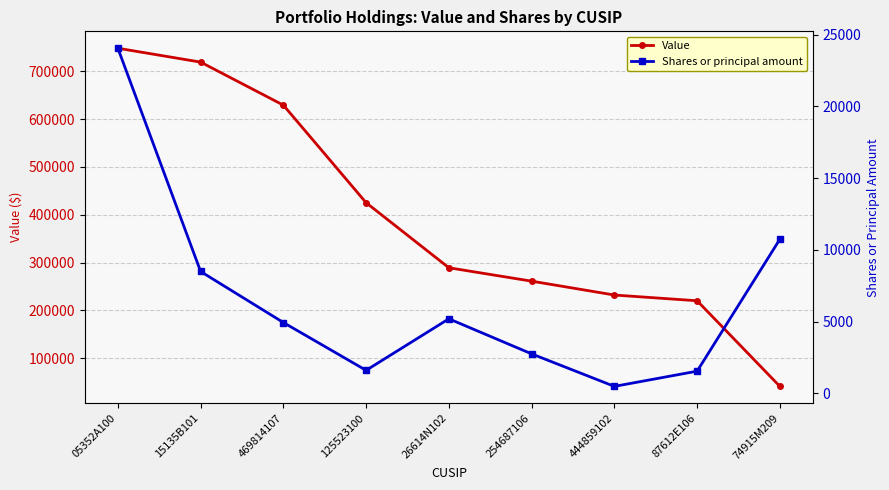

What is the label of the 5th point from the right?

26614N102